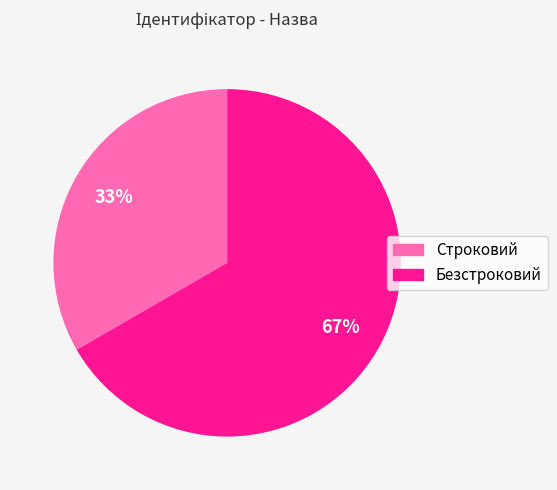

How many segments does this pie chart have?

2